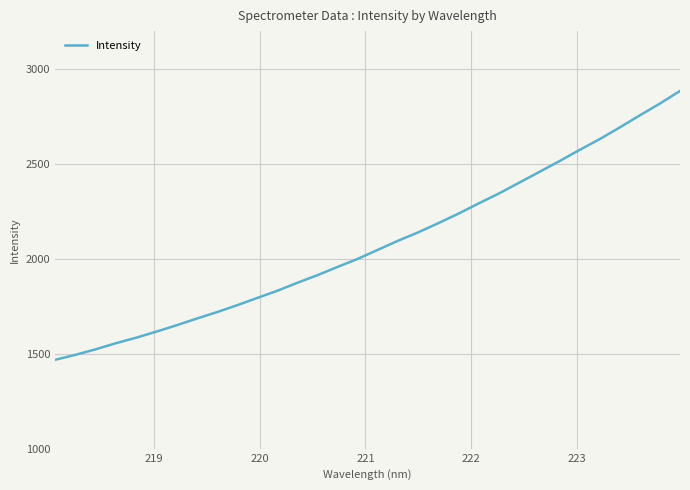

What is the maximum value shown in the chart?

2884.6